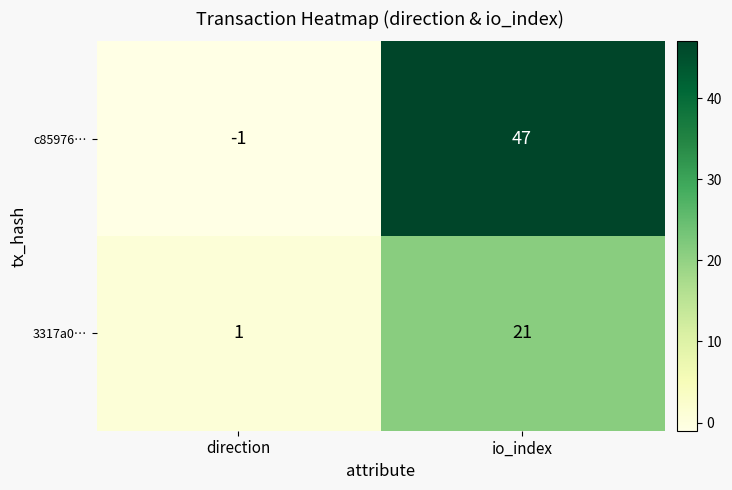

Count the number of categories in the chart.

2